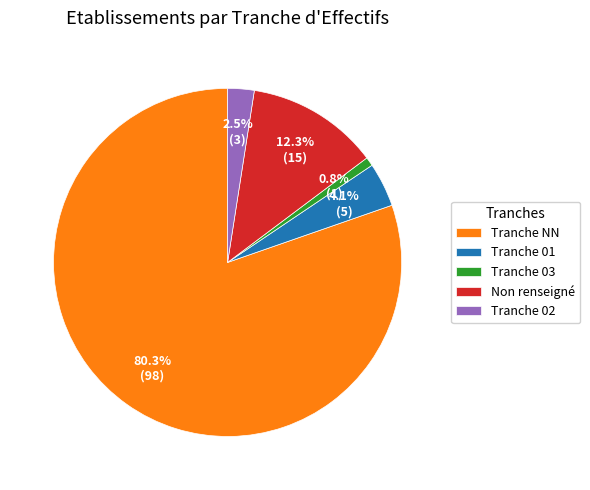

Which category has the smallest portion of the pie?

Tranche 03